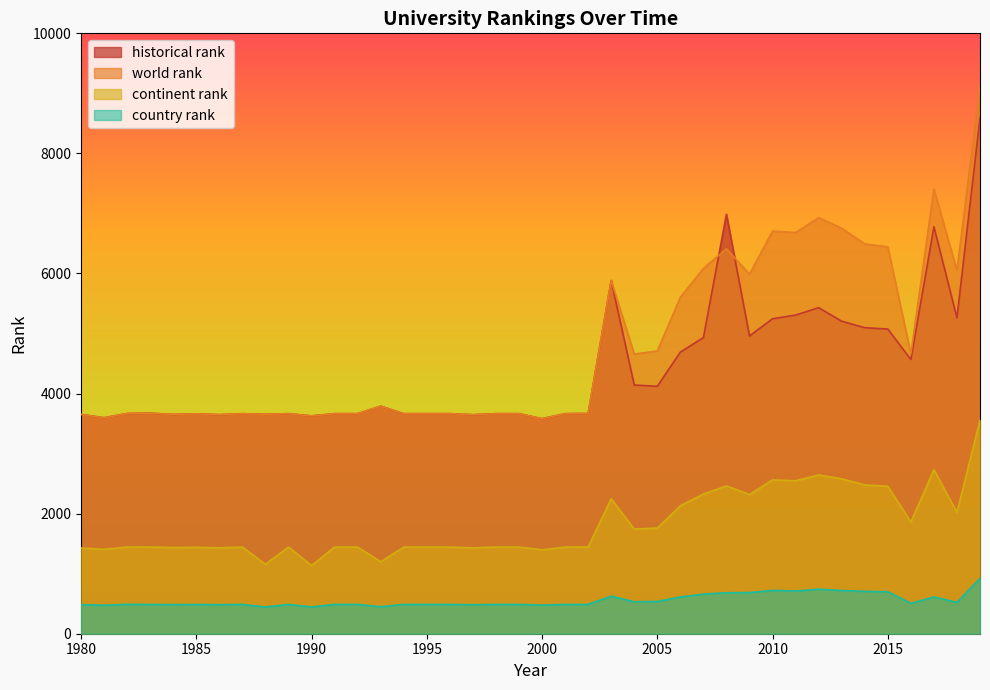

Is the value of country rank at 2006 greater than the value of continent rank at 1995?

No